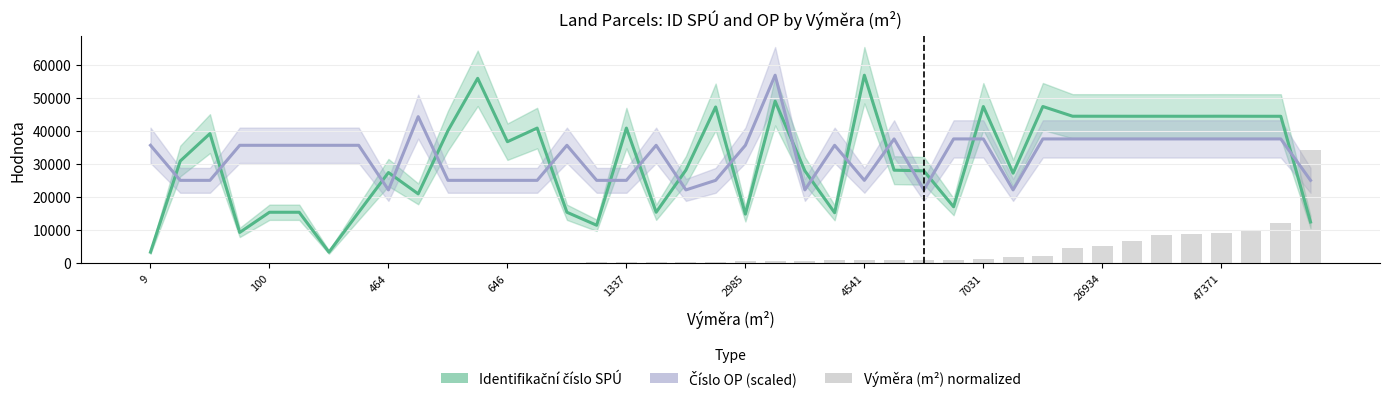

What is the difference between the maximum and second lowest values in the Výměra (m²) normalized series?

34115.9